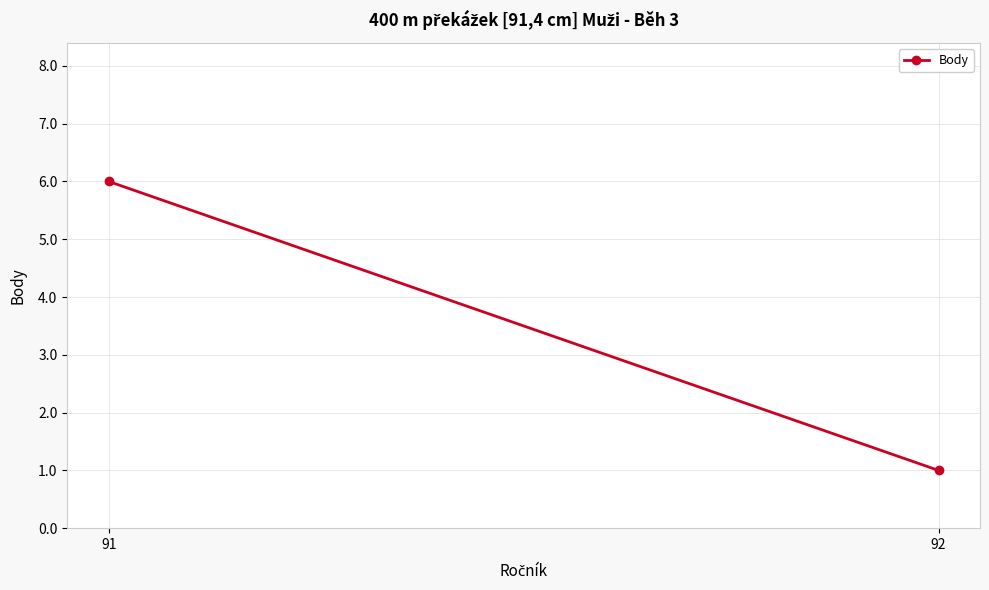

The value at 91 is 6. True or false?

True